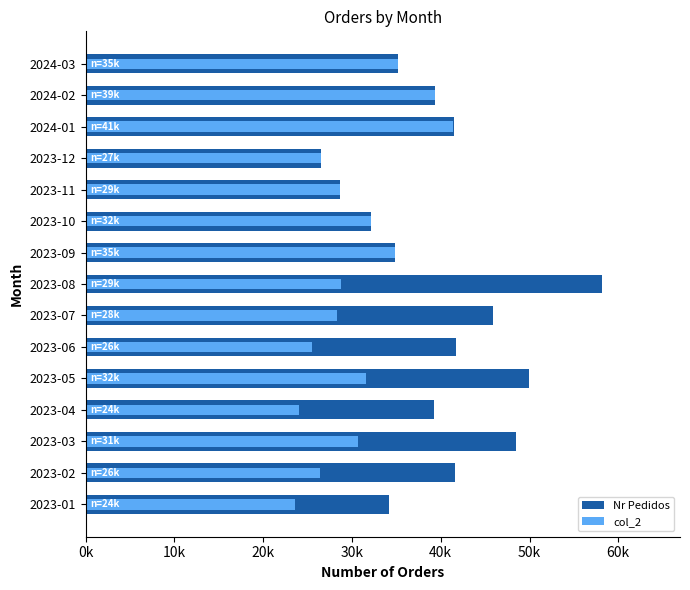

The value of Nr Pedidos at 2023-06 is 71924. True or false?

False